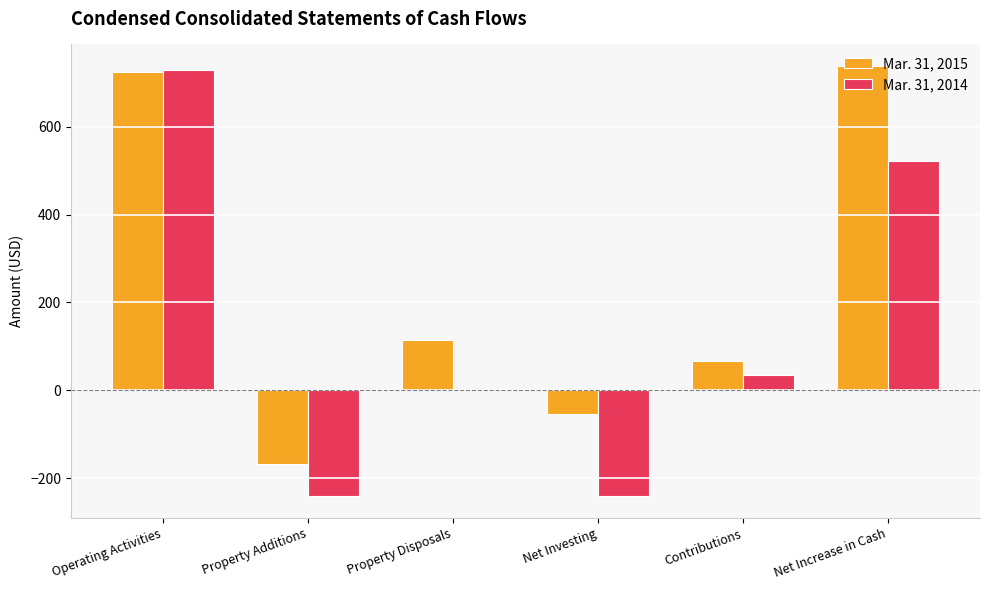

Reading left to right, transcribe all the data shown in this chart.

Mar. 31, 2015: Operating Activities=725	Property Additions=-168	Property Disposals=115	Net Investing=-53	Contributions=66	Net Increase in Cash=738
Mar. 31, 2014: Operating Activities=728	Property Additions=-241	Property Disposals=0	Net Investing=-241	Contributions=35	Net Increase in Cash=522